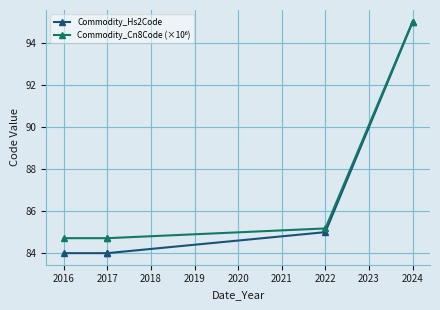

Rank the series at 2022 from lowest to highest value.

Commodity_Hs2Code, Commodity_Cn8Code (×10⁶)